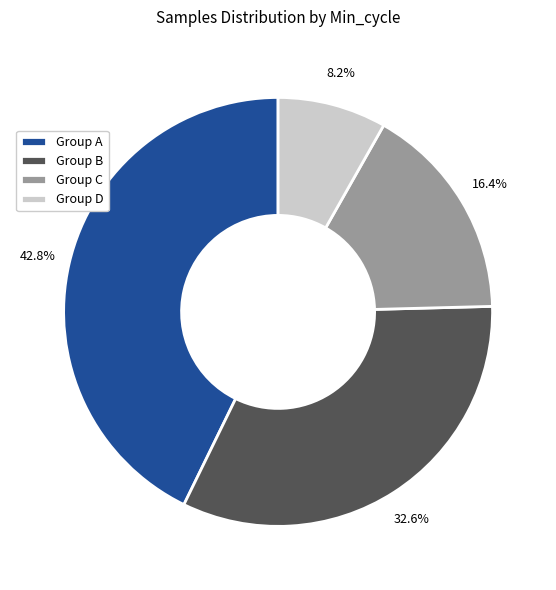

What percentage is NOT represented by Group C?

83.6%